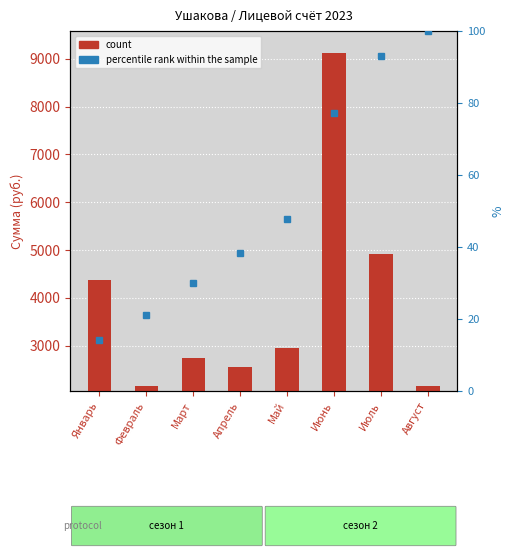

Reading right to left, what are all the values shown in this chart?

count: 2158.9	4915.1	9125.2	2948.9	2553.9	2751.4	2158.9	4373.9
percentile rank within the sample: 100.0	93.0	77.2	47.7	38.2	30.0	21.1	14.1